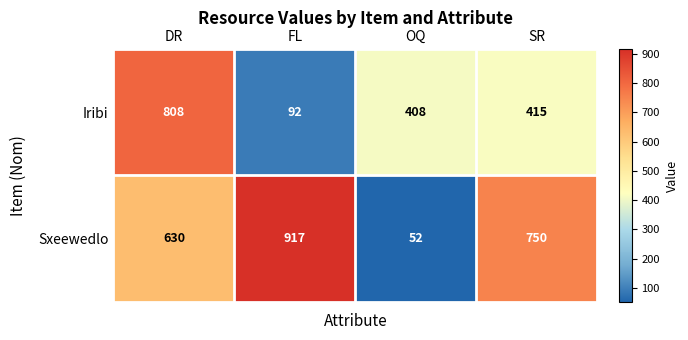

Reading right to left, what are all the values shown in this chart?

Iribi: 415	408	92	808
Sxeewedlo: 750	52	917	630